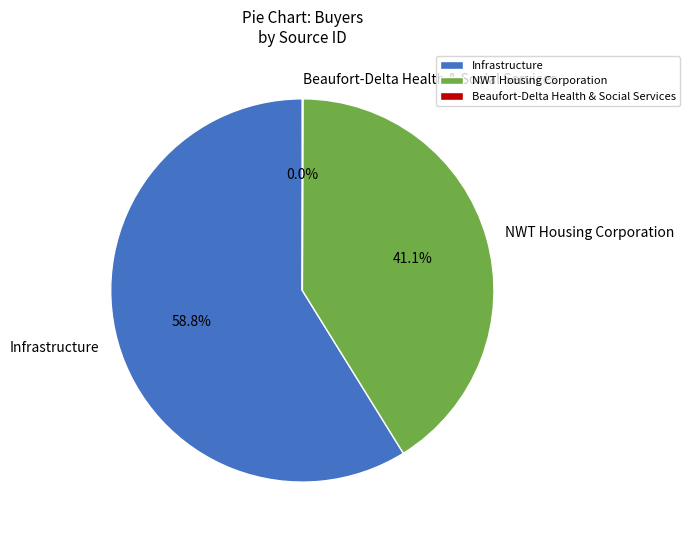

Is the sum of Infrastructure and NWT Housing Corporation greater than half?

Yes